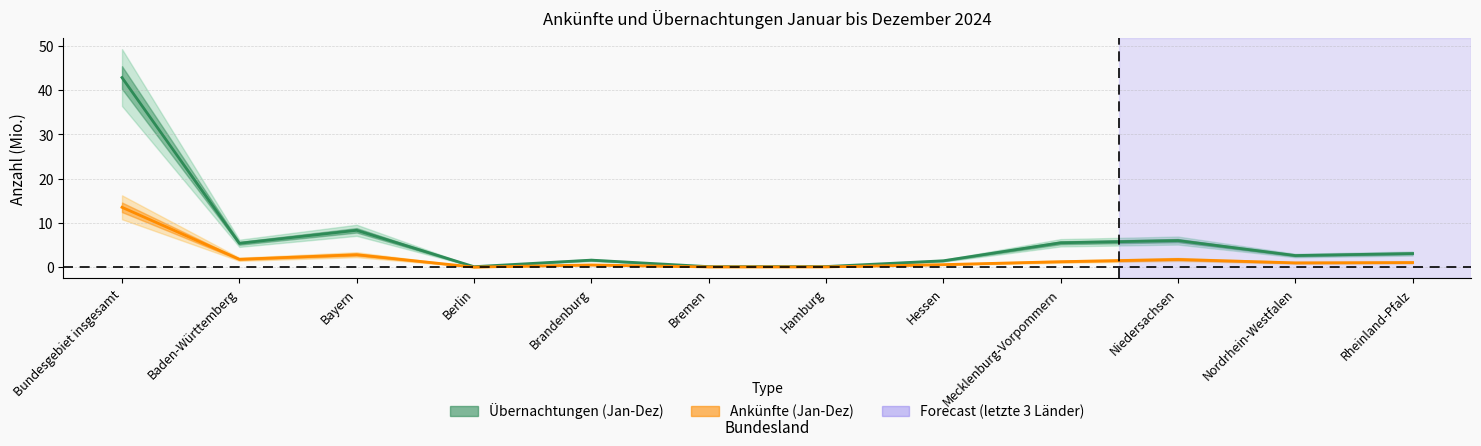

What is the average value of the Ankünfte (Jan-Dez) series?

2.1